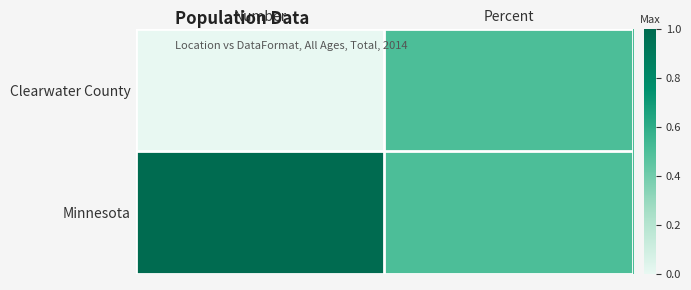

Reading left to right, what are all the values shown in this chart?

Clearwater County: Number=0.0	Percent=0.5
Minnesota: Number=1.0	Percent=0.5